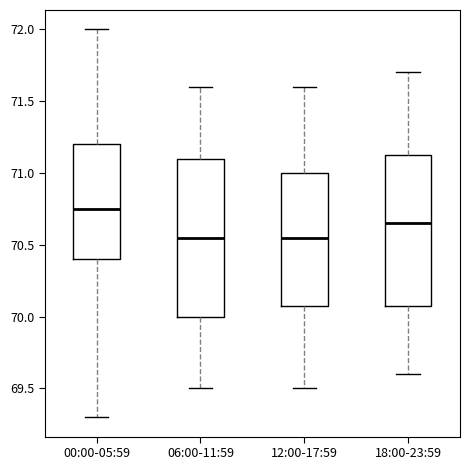

Reading left to right, read every box against the y-axis: the position of its median line, the range the box covers, and the ends of its whiskers. The values are not printed on the chart, so give them approximately, as read against the axis.

00:00-05:59: median 70.75, box 70.40 to 71.20, whiskers 69.30 to 72.00
06:00-11:59: median 70.55, box 70.00 to 71.10, whiskers 69.50 to 71.60
12:00-17:59: median 70.55, box 70.10 to 71.00, whiskers 69.50 to 71.60
18:00-23:59: median 70.65, box 70.10 to 71.15, whiskers 69.60 to 71.70